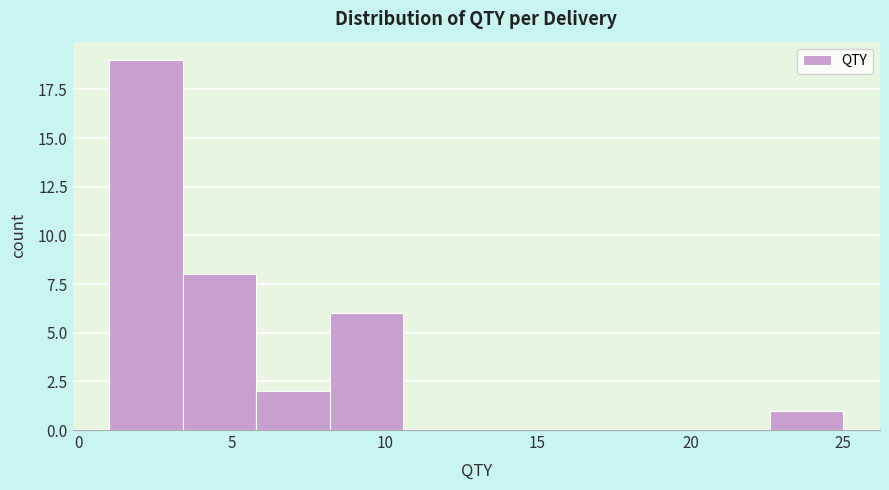

Over which range of the x-axis is the bar tallest?

1.0 to 3.4